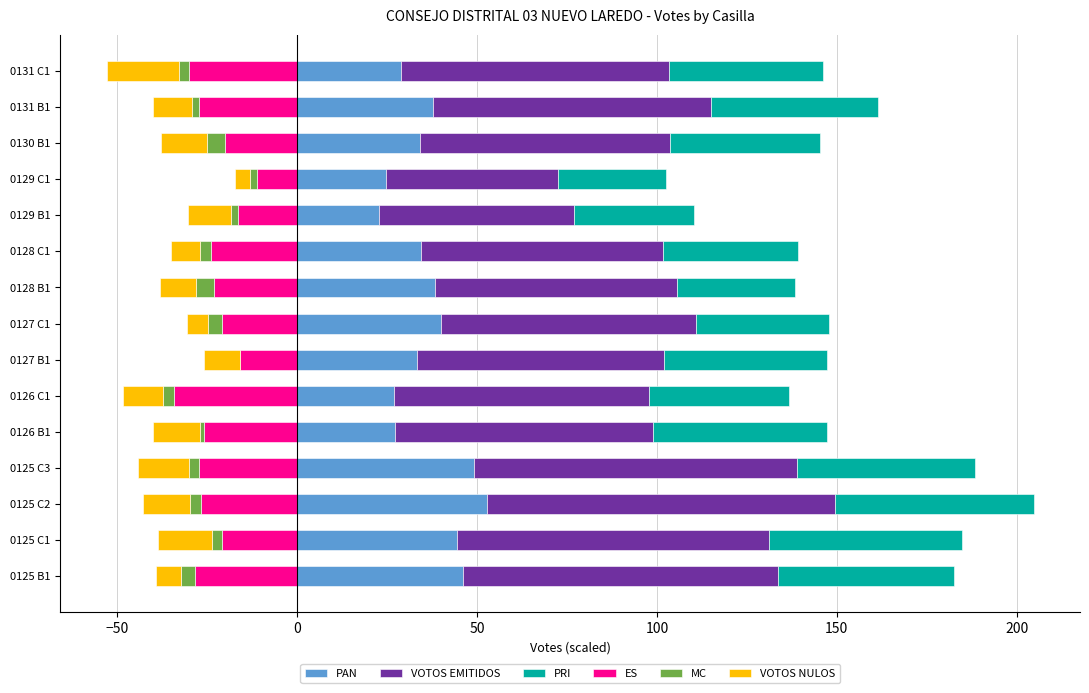

Reading left to right, what are all the values shown in this chart?

PAN: 46.0	44.4	52.8	49.2	27.2	26.8	33.2	40.0	38.4	34.4	22.8	24.8	34.0	37.6	28.8
VOTOS EMITIDOS: 87.8	86.8	96.8	89.8	71.8	71.0	68.8	70.8	67.2	67.2	54.0	47.8	69.8	77.5	74.5
PRI: 48.8	53.6	55.2	49.6	48.4	38.8	45.2	37.2	32.8	37.6	33.6	30.0	41.6	46.4	42.8
ES: -28.4	-20.8	-26.8	-27.2	-26.0	-34.4	-16.0	-20.8	-23.2	-24.0	-16.4	-11.2	-20.0	-27.2	-30.0
MC: -4.0	-3.0	-3.0	-3.0	-1.0	-3.0	0.0	-4.0	-5.0	-3.0	-2.0	-2.0	-5.0	-2.0	-3.0
VOTOS NULOS: -7.0	-15.0	-13.0	-14.0	-13.0	-11.0	-10.0	-6.0	-10.0	-8.0	-12.0	-4.0	-13.0	-11.0	-20.0